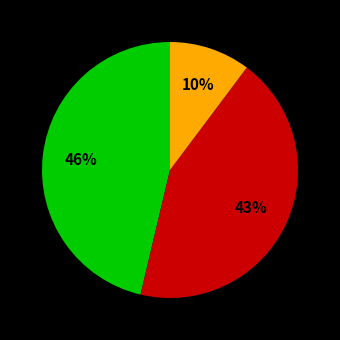

To the nearest percent, what is the average slice percentage?

33%